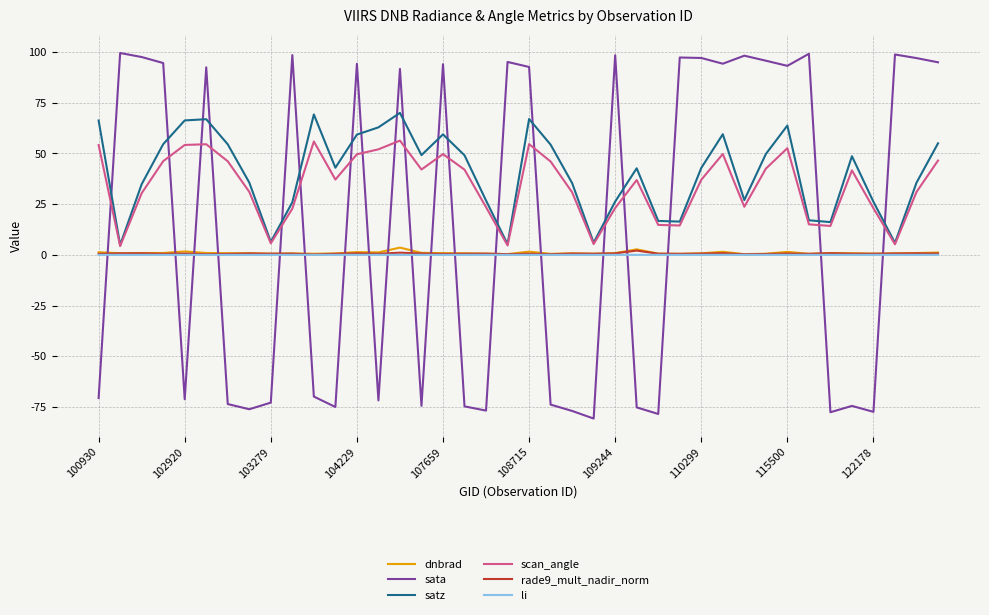

How many interior local peaks does the sata series have?

13